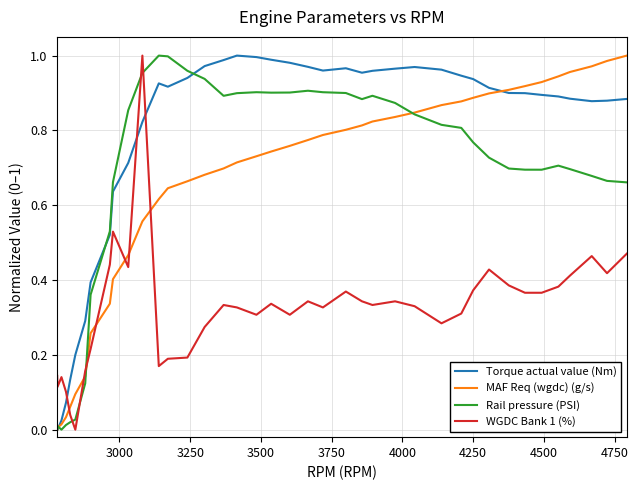

What is the sum of all MAF Req (wgdc) (g/s) values?

25.5